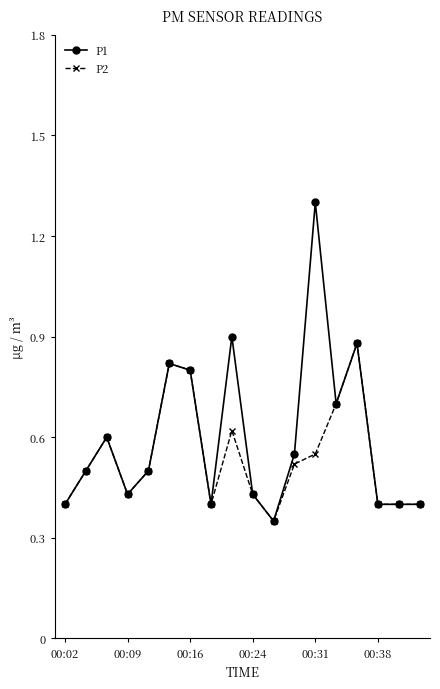

Which series has the widest spread of values?

P1